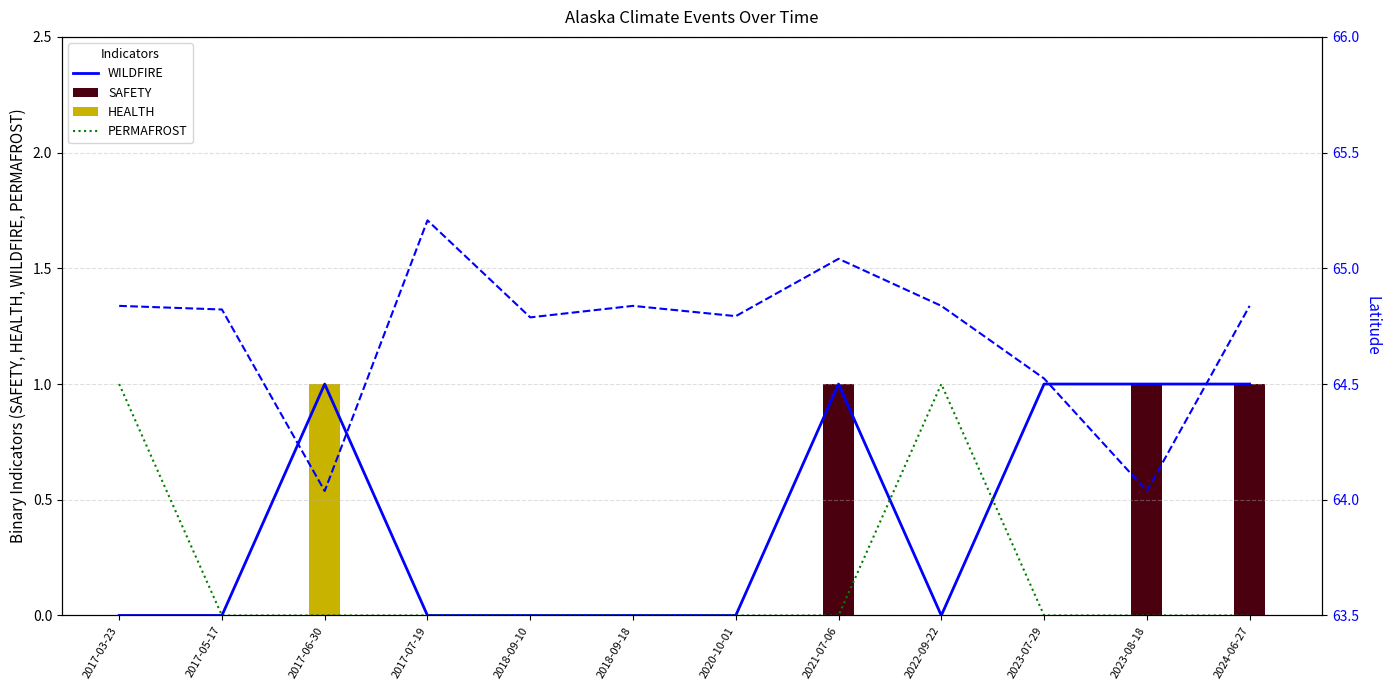

Are the bars grouped side by side (vs. stacked)?

Yes